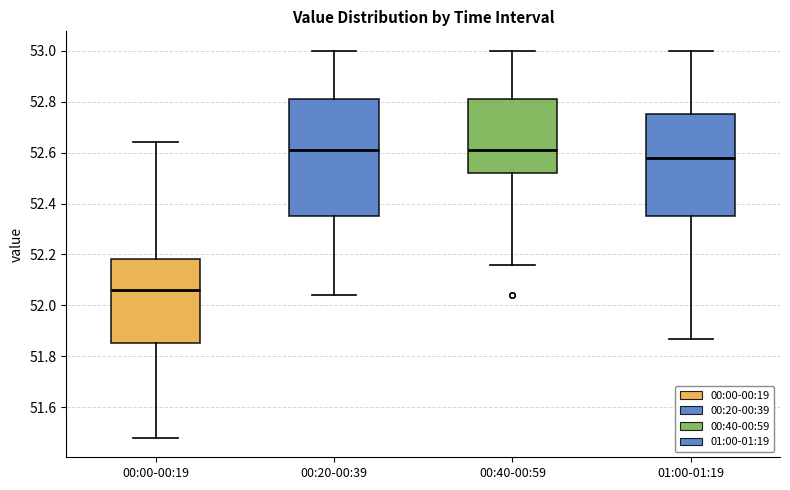

Comparing the boxes themselves (not the whiskers), which one is the tallest?

00:20-00:39